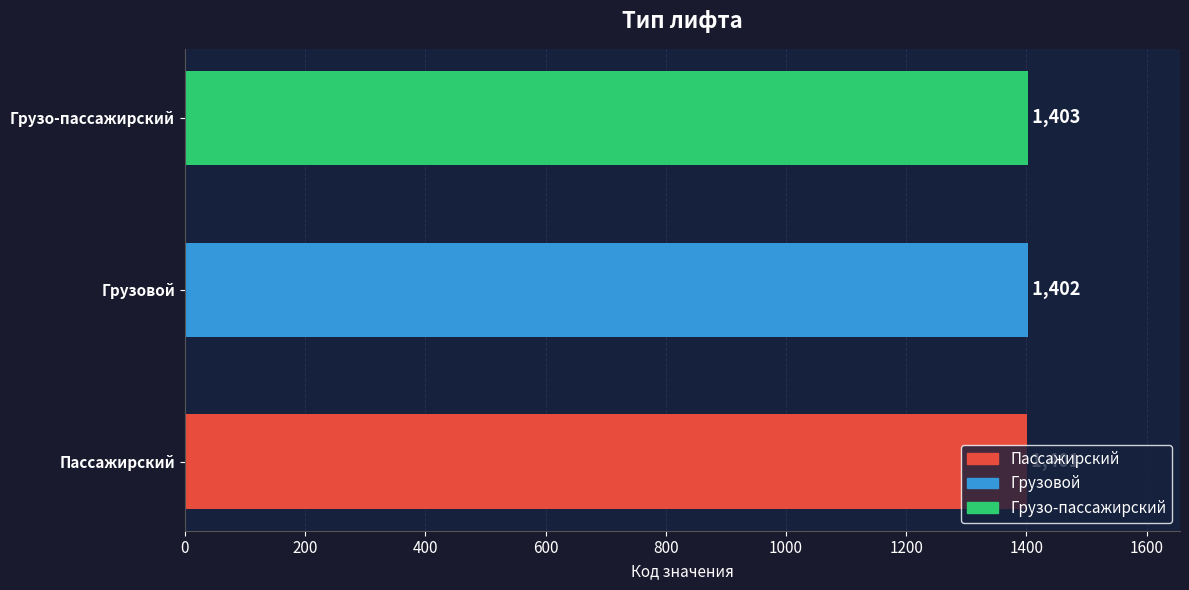

What is the sum of all values?

4206